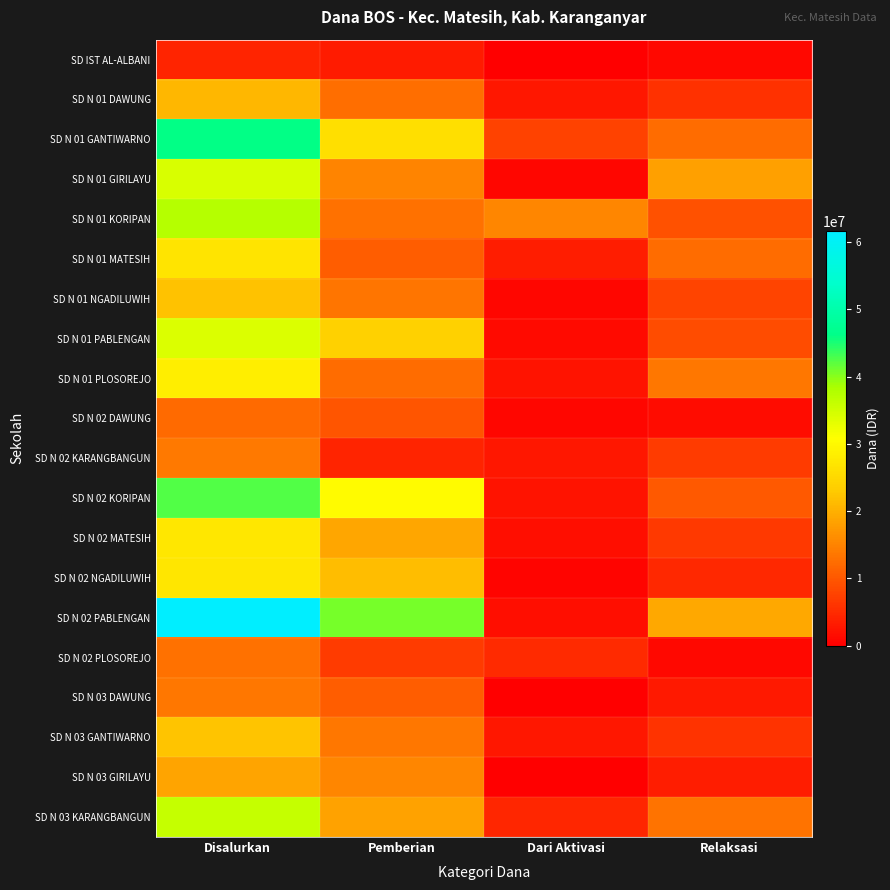

Between Disalurkan and Relaksasi, which series saw the biggest shift?

SD N 02 PABLENGAN